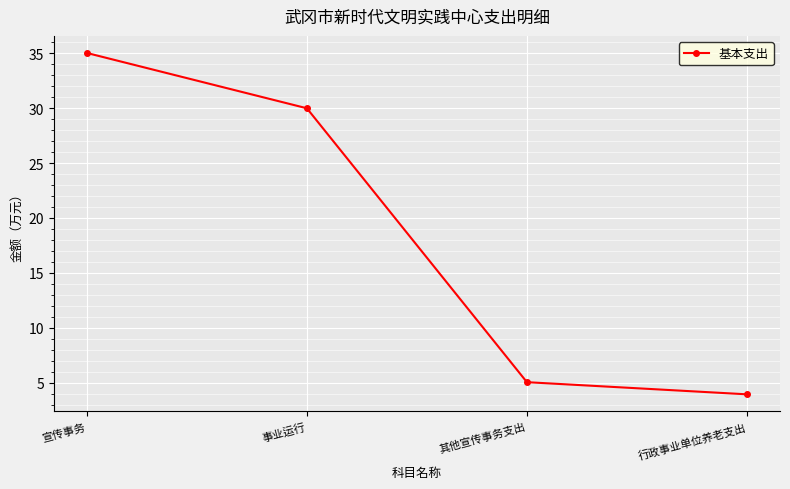

True or false: there are more than 0 points higher than both neighbors.

False